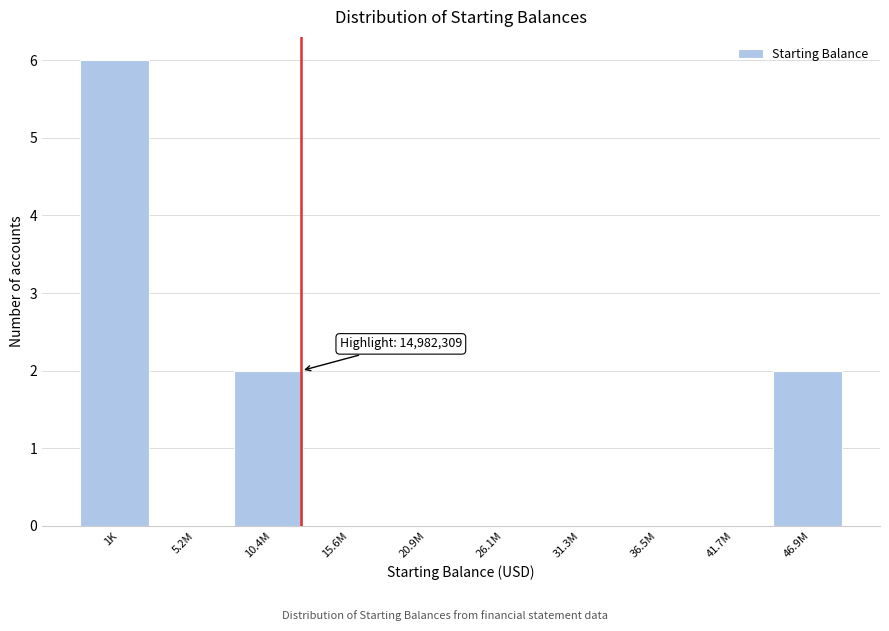

Reading right to left, transcribe all the data shown in this chart.

46.9M=2	41.7M=0	36.5M=0	31.3M=0	26.1M=0	20.9M=0	15.6M=0	10.4M=2	5.2M=0	1K=6